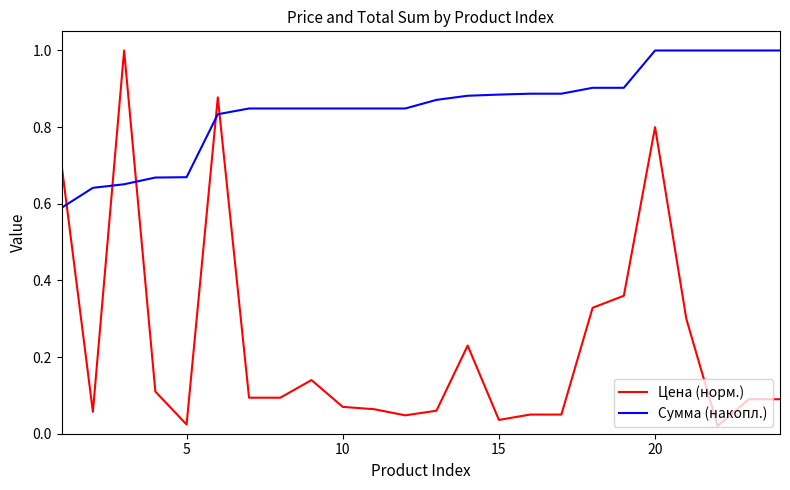

True or false: Сумма (накопл.) and Цена (норм.) cross at least once.

True